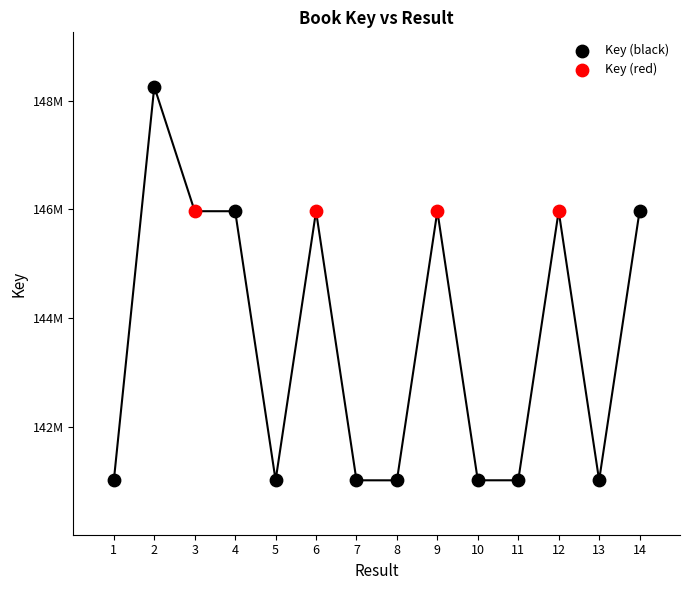

What are all the series names shown in the legend?

Key (black), Key (red)